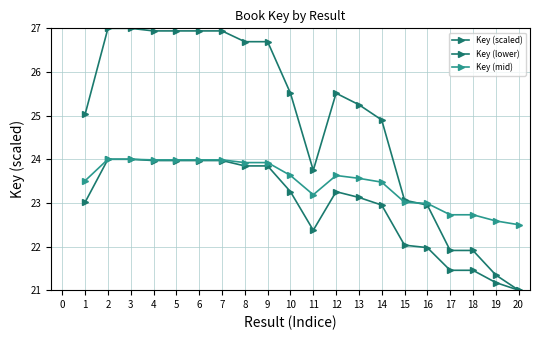

At 19, list the series in order from largest to smallest.

Key (mid), Key (scaled), Key (lower)